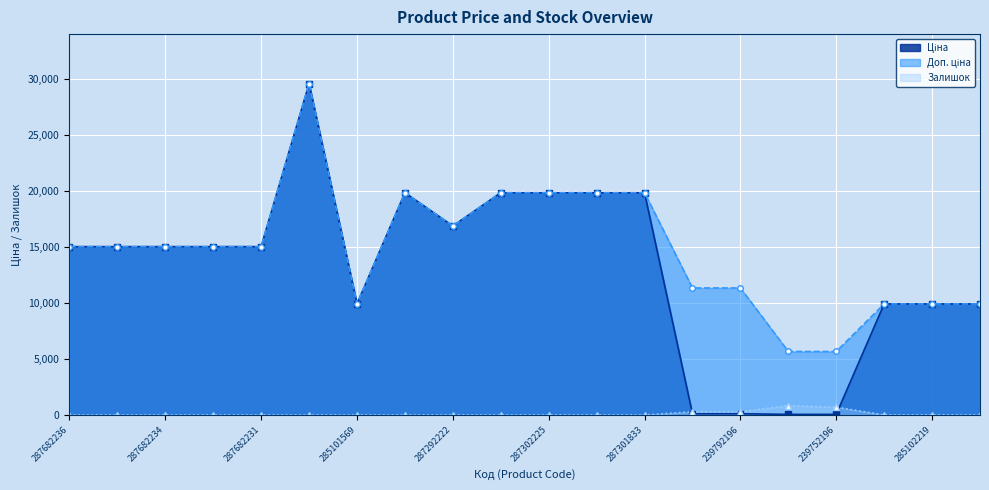

What is the sum of all Доп. ціна (line) values?

294299.4